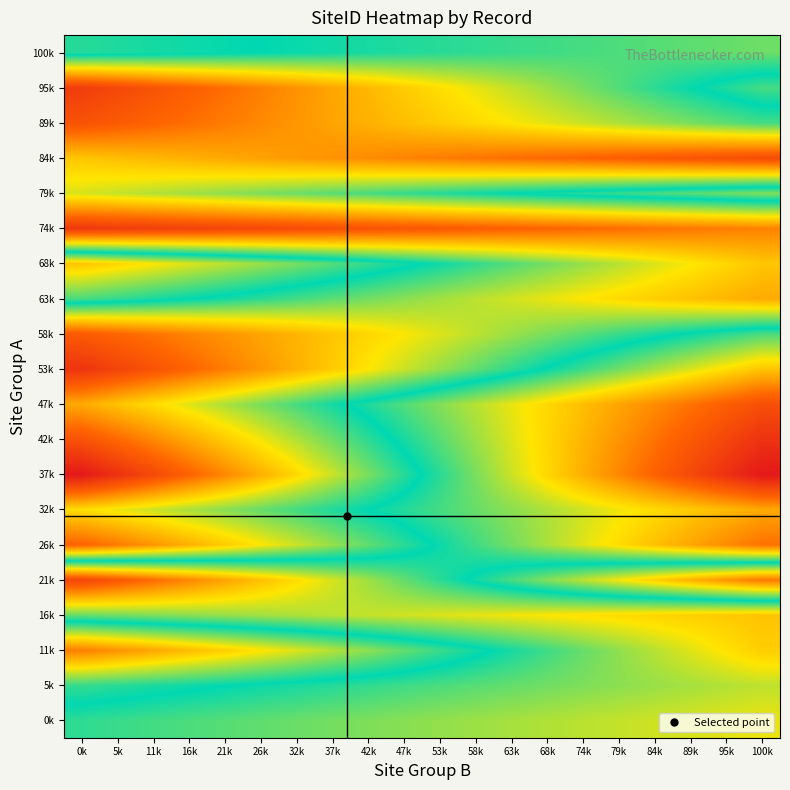

Reading right to left, extract all data points from this chart.

0k: 100k=0.7	95k=0.6	89k=0.6	84k=0.6	79k=0.6	74k=0.6	68k=0.6	63k=0.6	58k=0.6	53k=0.6	47k=0.6	42k=0.6	37k=0.6	32k=0.6	26k=0.6	21k=0.6	16k=0.5	11k=0.5	5k=0.5	0k=0.5
5k: 100k=0.6	95k=0.6	89k=0.6	84k=0.6	79k=0.6	74k=0.6	68k=0.6	63k=0.6	58k=0.6	53k=0.5	47k=0.5	42k=0.5	37k=0.5	32k=0.5	26k=0.5	21k=0.5	16k=0.5	11k=0.5	5k=0.5	0k=0.5
11k: 100k=0.7	95k=0.7	89k=0.6	84k=0.6	79k=0.6	74k=0.6	68k=0.5	63k=0.5	58k=0.5	53k=0.5	47k=0.4	42k=0.4	37k=0.4	32k=0.4	26k=0.3	21k=0.3	16k=0.3	11k=0.3	5k=0.2	0k=0.2
16k: 100k=0.7	95k=0.7	89k=0.7	84k=0.7	79k=0.7	74k=0.7	68k=0.7	63k=0.7	58k=0.7	53k=0.6	47k=0.6	42k=0.6	37k=0.6	32k=0.6	26k=0.6	21k=0.6	16k=0.6	11k=0.6	5k=0.6	0k=0.6
21k: 100k=0.2	95k=0.2	89k=0.3	84k=0.3	79k=0.3	74k=0.4	68k=0.4	63k=0.5	58k=0.5	53k=0.5	47k=0.6	42k=0.6	37k=0.6	32k=0.7	26k=0.7	21k=0.8	16k=0.8	11k=0.8	5k=0.9	0k=0.9
26k: 100k=0.8	95k=0.8	89k=0.7	84k=0.7	79k=0.7	74k=0.6	68k=0.6	63k=0.6	58k=0.5	53k=0.5	47k=0.5	42k=0.4	37k=0.4	32k=0.4	26k=0.3	21k=0.3	16k=0.3	11k=0.2	5k=0.2	0k=0.2
32k: 100k=0.7	95k=0.7	89k=0.7	84k=0.7	79k=0.7	74k=0.6	68k=0.6	63k=0.6	58k=0.6	53k=0.5	47k=0.5	42k=0.5	37k=0.5	32k=0.5	26k=0.4	21k=0.4	16k=0.4	11k=0.4	5k=0.3	0k=0.3
37k: 100k=1.0	95k=0.9	89k=0.9	84k=0.8	79k=0.8	74k=0.7	68k=0.7	63k=0.6	58k=0.6	53k=0.5	47k=0.5	42k=0.4	37k=0.4	32k=0.3	26k=0.3	21k=0.2	16k=0.2	11k=0.1	5k=0.1	0k=0.0
42k: 100k=0.9	95k=0.9	89k=0.9	84k=0.8	79k=0.8	74k=0.7	68k=0.7	63k=0.6	58k=0.6	53k=0.6	47k=0.5	42k=0.5	37k=0.4	32k=0.4	26k=0.3	21k=0.3	16k=0.3	11k=0.2	5k=0.2	0k=0.1
47k: 100k=0.9	95k=0.8	89k=0.8	84k=0.8	79k=0.8	74k=0.7	68k=0.7	63k=0.7	58k=0.6	53k=0.6	47k=0.6	42k=0.5	37k=0.5	32k=0.5	26k=0.4	21k=0.4	16k=0.4	11k=0.3	5k=0.3	0k=0.3
53k: 100k=0.7	95k=0.7	89k=0.6	84k=0.6	79k=0.6	74k=0.5	68k=0.5	63k=0.5	58k=0.4	53k=0.4	47k=0.4	42k=0.3	37k=0.3	32k=0.3	26k=0.2	21k=0.2	16k=0.2	11k=0.1	5k=0.1	0k=0.1
58k: 100k=0.5	95k=0.5	89k=0.5	84k=0.5	79k=0.5	74k=0.4	68k=0.4	63k=0.4	58k=0.4	53k=0.4	47k=0.3	42k=0.3	37k=0.3	32k=0.3	26k=0.2	21k=0.2	16k=0.2	11k=0.2	5k=0.2	0k=0.1
63k: 100k=0.3	95k=0.3	89k=0.3	84k=0.3	79k=0.3	74k=0.3	68k=0.3	63k=0.4	58k=0.4	53k=0.4	47k=0.4	42k=0.4	37k=0.4	32k=0.5	26k=0.5	21k=0.5	16k=0.5	11k=0.5	5k=0.5	0k=0.5
68k: 100k=0.3	95k=0.3	89k=0.3	84k=0.4	79k=0.4	74k=0.4	68k=0.4	63k=0.4	58k=0.5	53k=0.5	47k=0.5	42k=0.5	37k=0.6	32k=0.6	26k=0.6	21k=0.6	16k=0.6	11k=0.7	5k=0.7	0k=0.7
74k: 100k=0.2	95k=0.2	89k=0.2	84k=0.2	79k=0.2	74k=0.2	68k=0.2	63k=0.2	58k=0.1	53k=0.1	47k=0.1	42k=0.1	37k=0.1	32k=0.1	26k=0.1	21k=0.1	16k=0.1	11k=0.1	5k=0.1	0k=0.1
79k: 100k=0.6	95k=0.6	89k=0.6	84k=0.5	79k=0.5	74k=0.5	68k=0.5	63k=0.5	58k=0.5	53k=0.5	47k=0.5	42k=0.5	37k=0.4	32k=0.4	26k=0.4	21k=0.4	16k=0.4	11k=0.4	5k=0.4	0k=0.4
84k: 100k=0.1	95k=0.1	89k=0.1	84k=0.1	79k=0.1	74k=0.2	68k=0.2	63k=0.2	58k=0.2	53k=0.2	47k=0.2	42k=0.2	37k=0.2	32k=0.2	26k=0.2	21k=0.3	16k=0.3	11k=0.3	5k=0.3	0k=0.3
89k: 100k=0.5	95k=0.4	89k=0.4	84k=0.4	79k=0.4	74k=0.4	68k=0.4	63k=0.3	58k=0.3	53k=0.3	47k=0.3	42k=0.3	37k=0.2	32k=0.2	26k=0.2	21k=0.2	16k=0.2	11k=0.2	5k=0.1	0k=0.1
95k: 100k=0.5	95k=0.5	89k=0.5	84k=0.5	79k=0.4	74k=0.4	68k=0.4	63k=0.4	58k=0.3	53k=0.3	47k=0.3	42k=0.3	37k=0.3	32k=0.2	26k=0.2	21k=0.2	16k=0.2	11k=0.1	5k=0.1	0k=0.1
100k: 100k=0.4	95k=0.4	89k=0.4	84k=0.4	79k=0.4	74k=0.5	68k=0.5	63k=0.5	58k=0.5	53k=0.5	47k=0.5	42k=0.5	37k=0.5	32k=0.5	26k=0.5	21k=0.5	16k=0.5	11k=0.5	5k=0.5	0k=0.5